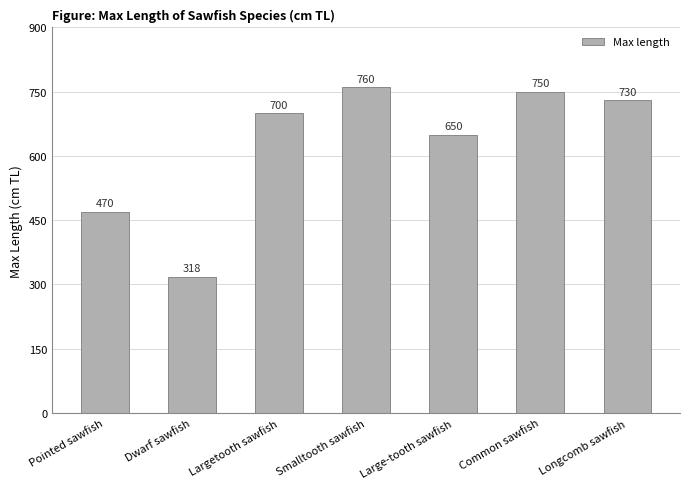

Where is the data nearest to the value 539?

Pointed sawfish